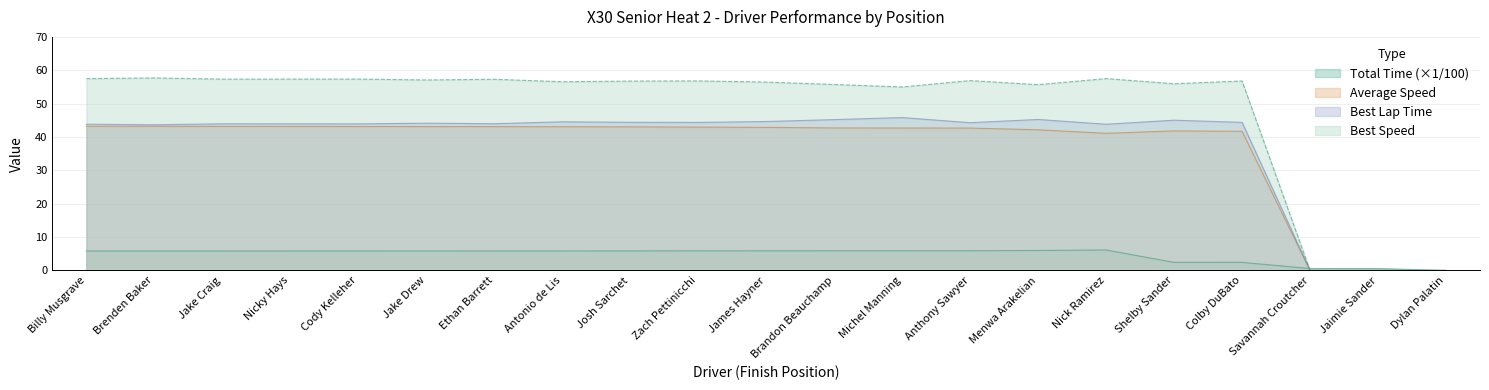

Reading right to left, list all the values displayed in this chart.

Total Time: 0.0	0.6	0.6	2.4	2.4	6.1	6.0	5.9	5.9	5.9	5.9	5.9	5.9	5.8	5.8	5.8	5.8	5.8	5.8	5.8	5.8
Best Lap time: 0.0	0.0	0.0	44.4	45.0	43.8	45.3	44.3	45.8	45.2	44.6	44.4	44.4	44.6	44.0	44.1	43.9	43.9	43.9	43.7	43.8
Best Speed: 0.0	0.0	0.0	56.8	56.0	57.5	55.7	56.9	55.0	55.7	56.4	56.8	56.8	56.6	57.3	57.1	57.4	57.4	57.3	57.7	57.5
Average Speed: 0.0	0.0	0.0	41.7	41.8	41.1	42.2	42.7	42.7	42.7	42.9	43.0	43.0	43.1	43.1	43.1	43.1	43.2	43.2	43.2	43.2